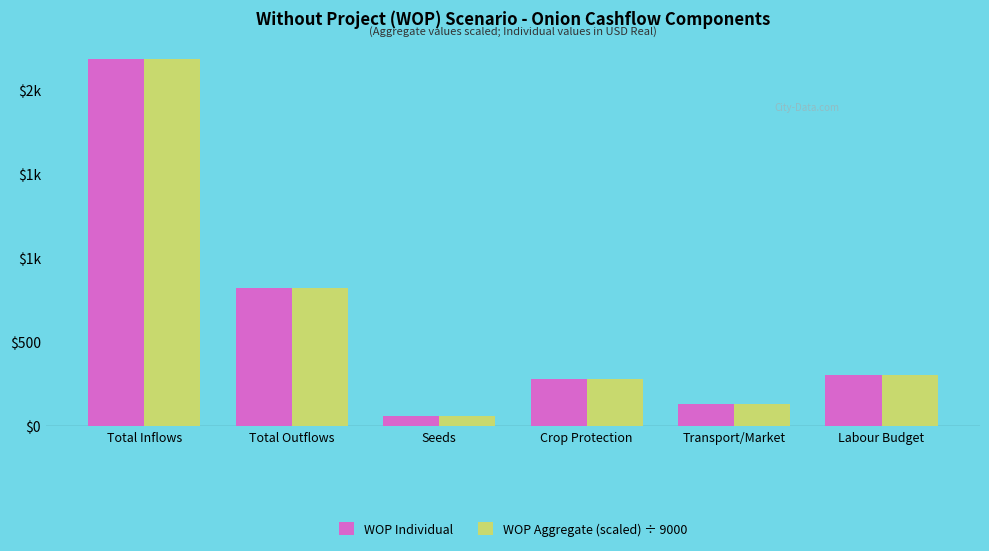

Are the bars horizontal?

No